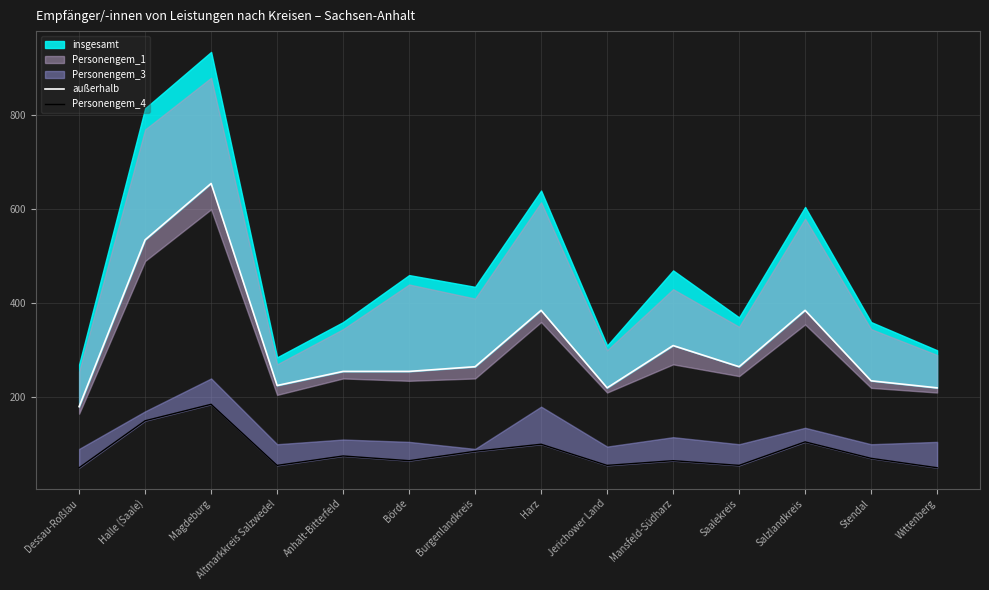

What is the difference between the Personengem_4 values at Halle (Saale) and Börde?

85